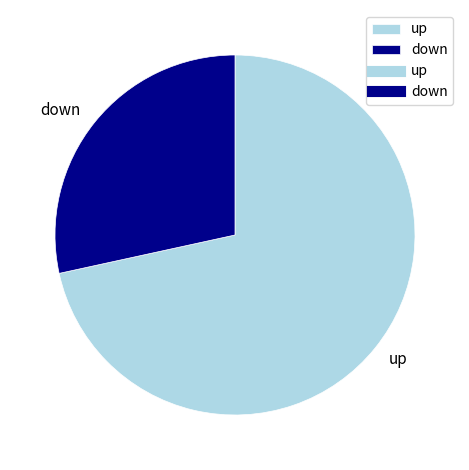

What is the smallest slice in the pie chart?

down